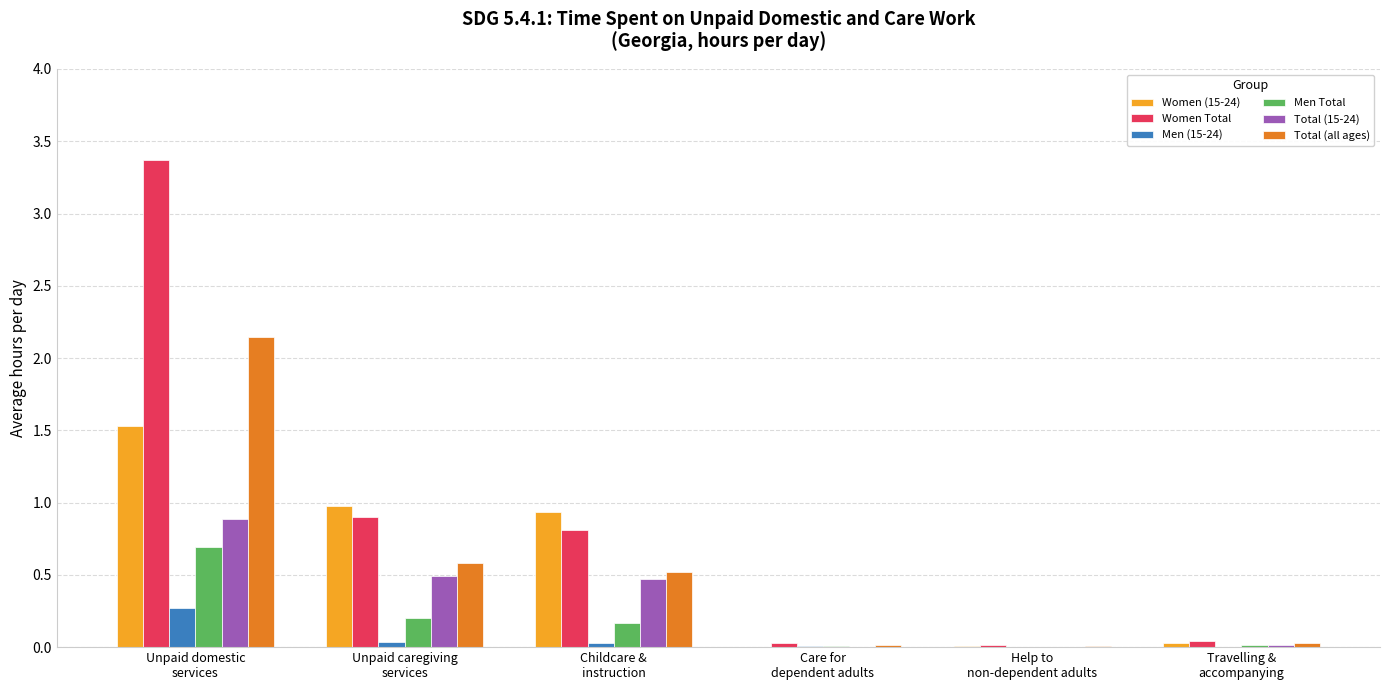

Which series changed the most between Unpaid domestic
services and Childcare &
instruction?

Women Total